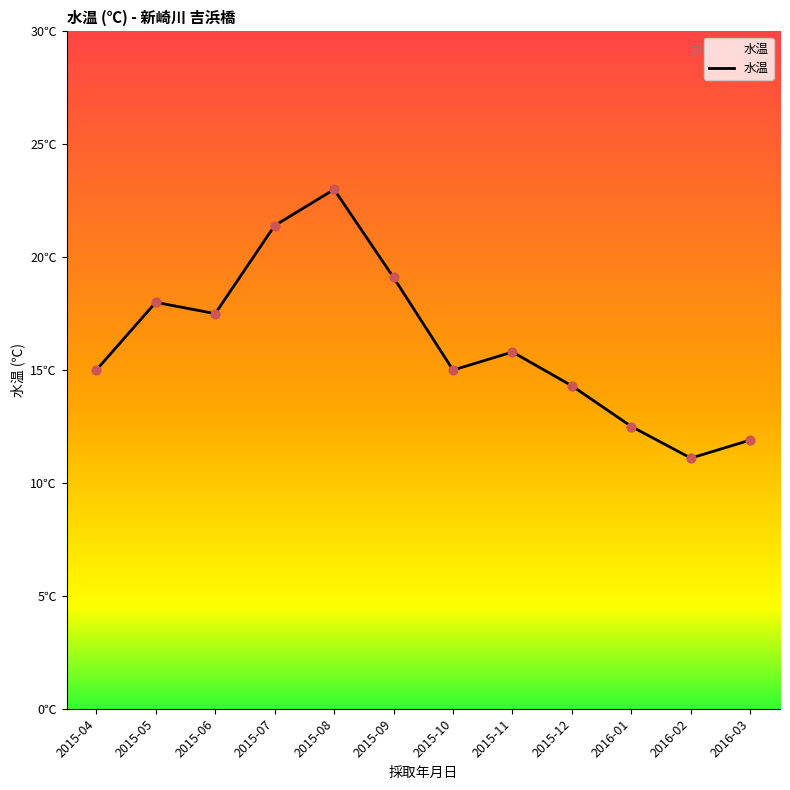

Approximately how many times larger is the value at 2015-05 compared to 2015-12?

1.3